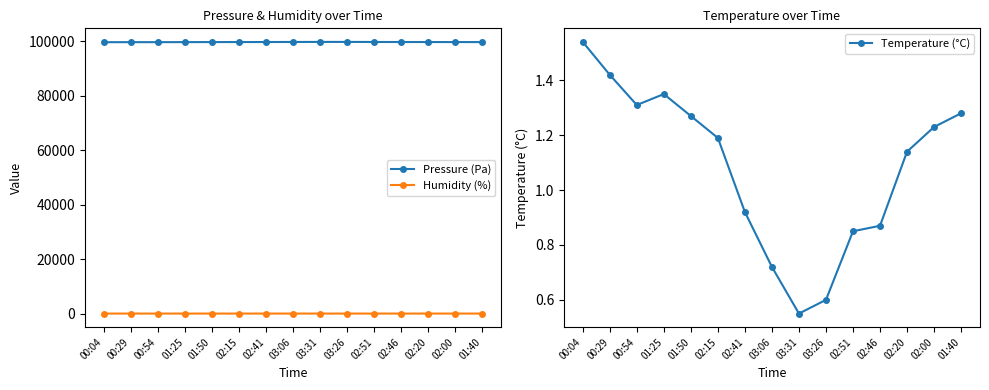

Reading left to right, list all the values displayed in this chart.

Pressure (Pa): 00:04=99688.7	00:29=99706.3	00:54=99705.9	01:25=99718.2	01:50=99737.1	02:15=99743.6	02:41=99758.8	03:06=99775.6	03:31=99792.4	03:26=99794.7	02:51=99769.9	02:46=99758.1	02:20=99750.6	02:00=99740.5	01:40=99728.4
Humidity (%): 00:04=81.2	00:29=81.6	00:54=81.6	01:25=82.1	01:50=82.4	02:15=82.3	02:41=82.0	03:06=82.4	03:31=82.2	03:26=82.1	02:51=82.2	02:46=82.1	02:20=82.3	02:00=82.3	01:40=82.4
Temperature (°C): 00:04=1.5	00:29=1.4	00:54=1.3	01:25=1.4	01:50=1.3	02:15=1.2	02:41=0.9	03:06=0.7	03:31=0.6	03:26=0.6	02:51=0.8	02:46=0.9	02:20=1.1	02:00=1.2	01:40=1.3